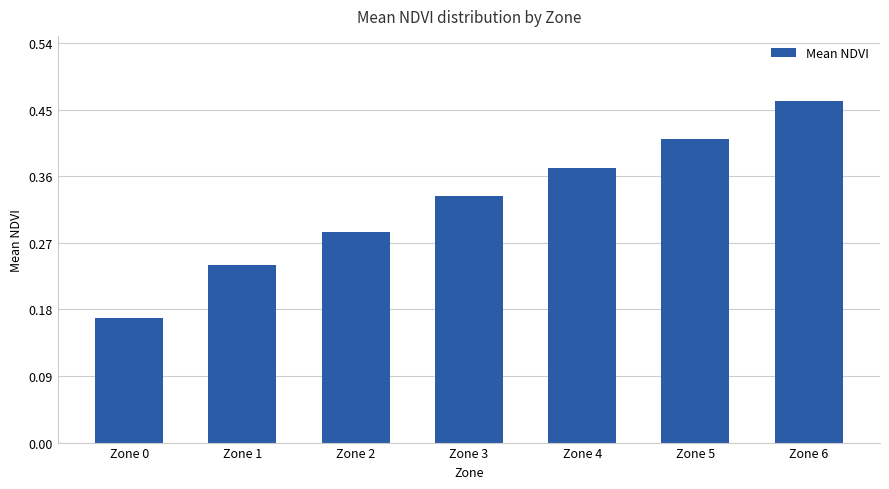

At which label is the value closest to 0?

Zone 0